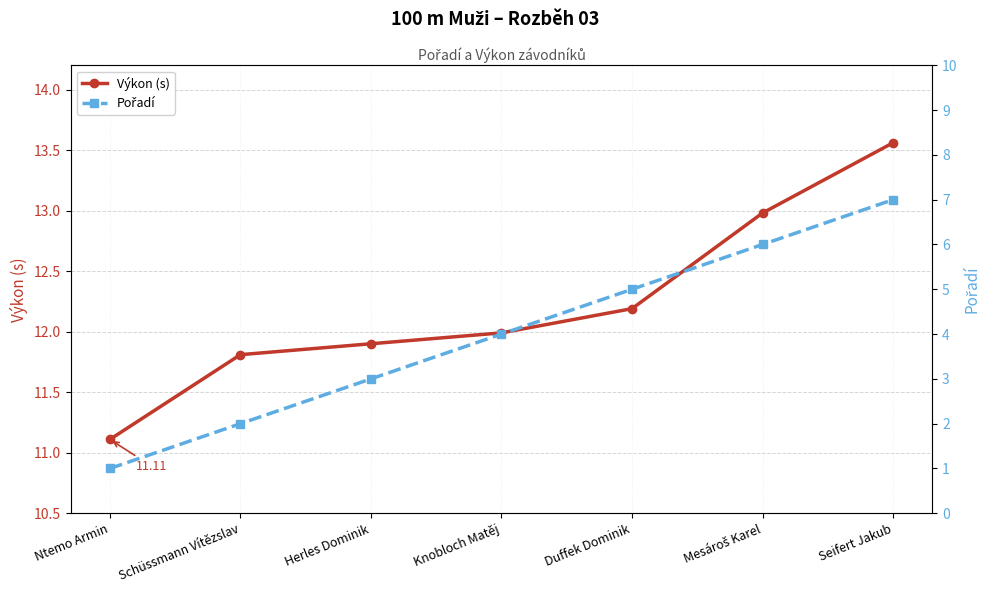

Reading right to left, list all the values displayed in this chart.

Výkon (s): 13.6	13.0	12.2	12.0	11.9	11.8	11.1
Pořadí: 7.0	6.0	5.0	4.0	3.0	2.0	1.0